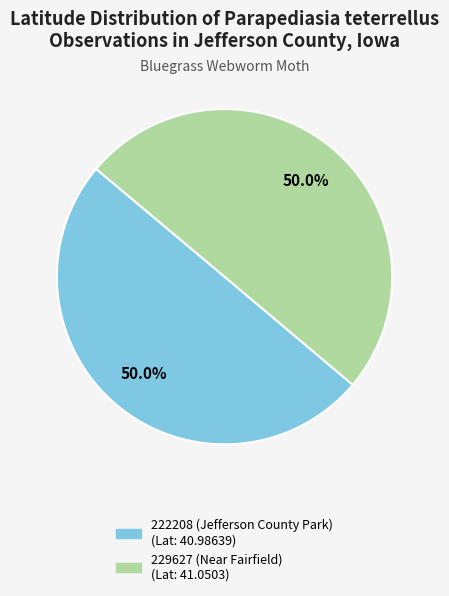

How many segments does this pie chart have?

2